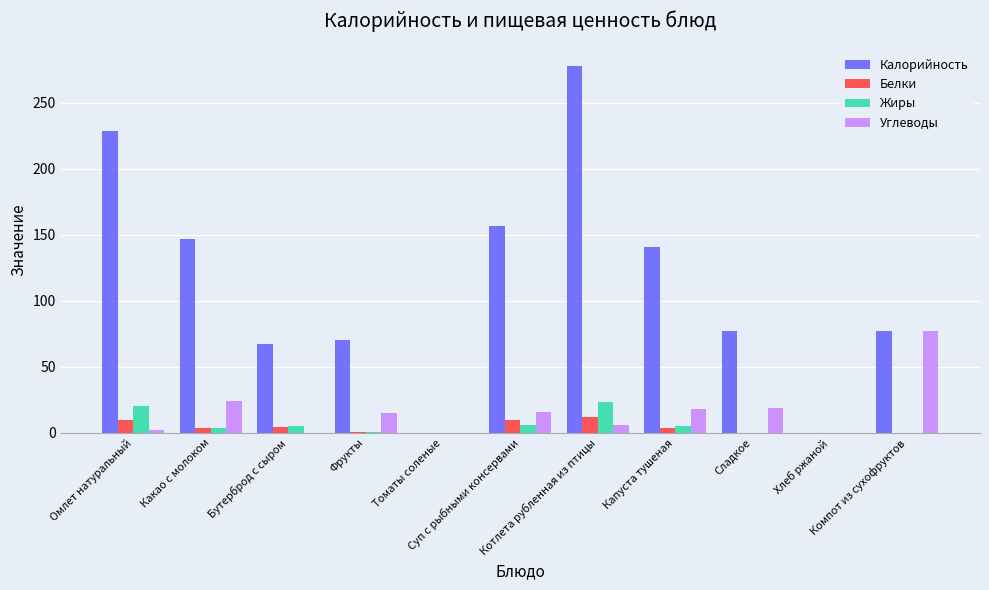

How many distinct data groups are displayed?

4